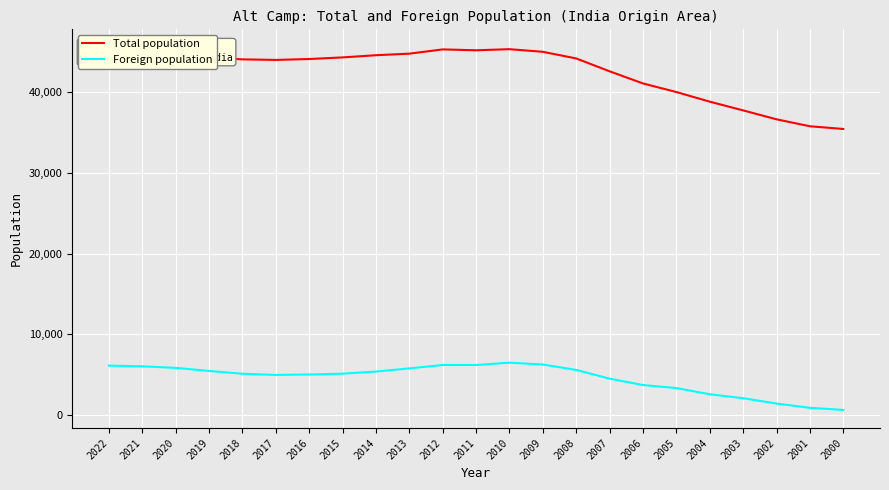

Which series has the widest spread of values?

Total population